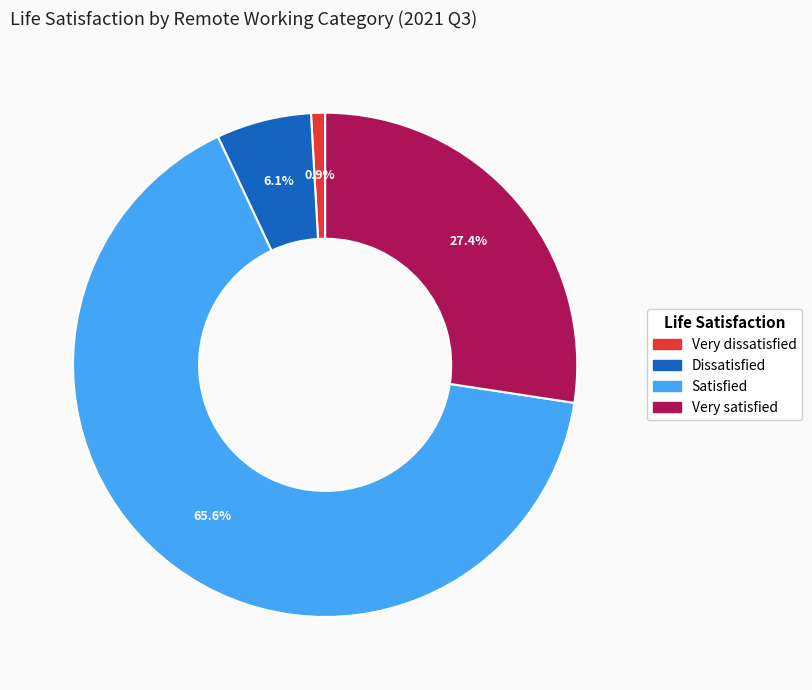

Count the number of slices in the pie.

4